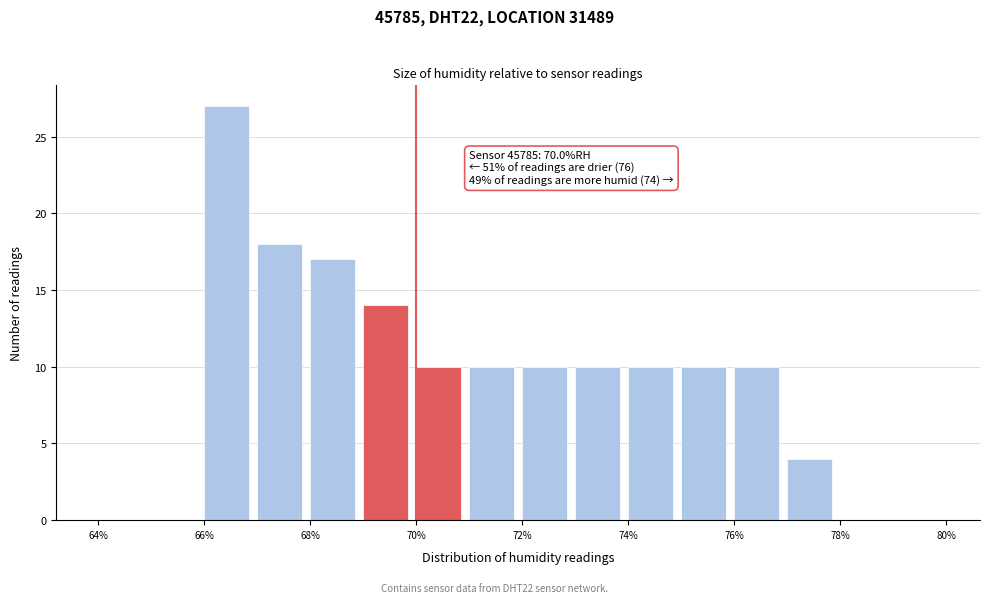

Which range on the x-axis has the tallest bar?

66 to 67